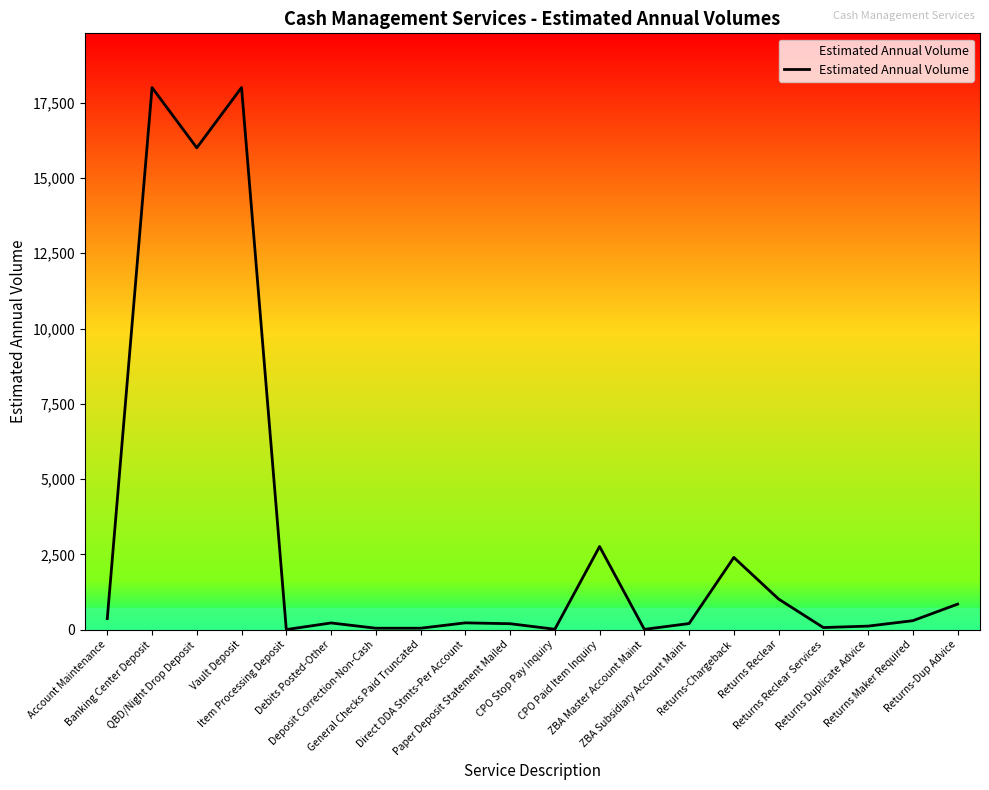

What is the sum of all values?

60883